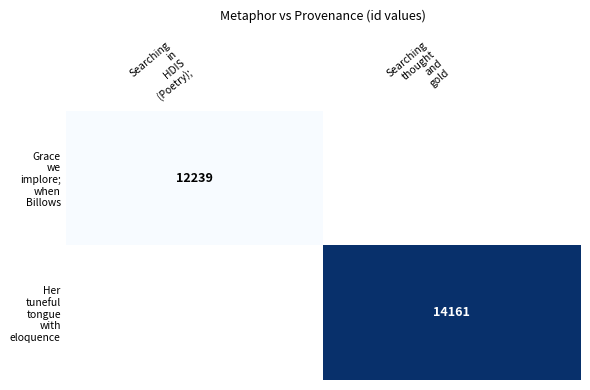

Rank the series at Searching thought and gold from highest to lowest value.

Grace we implore; when Billows, Her tuneful tongue with eloquence